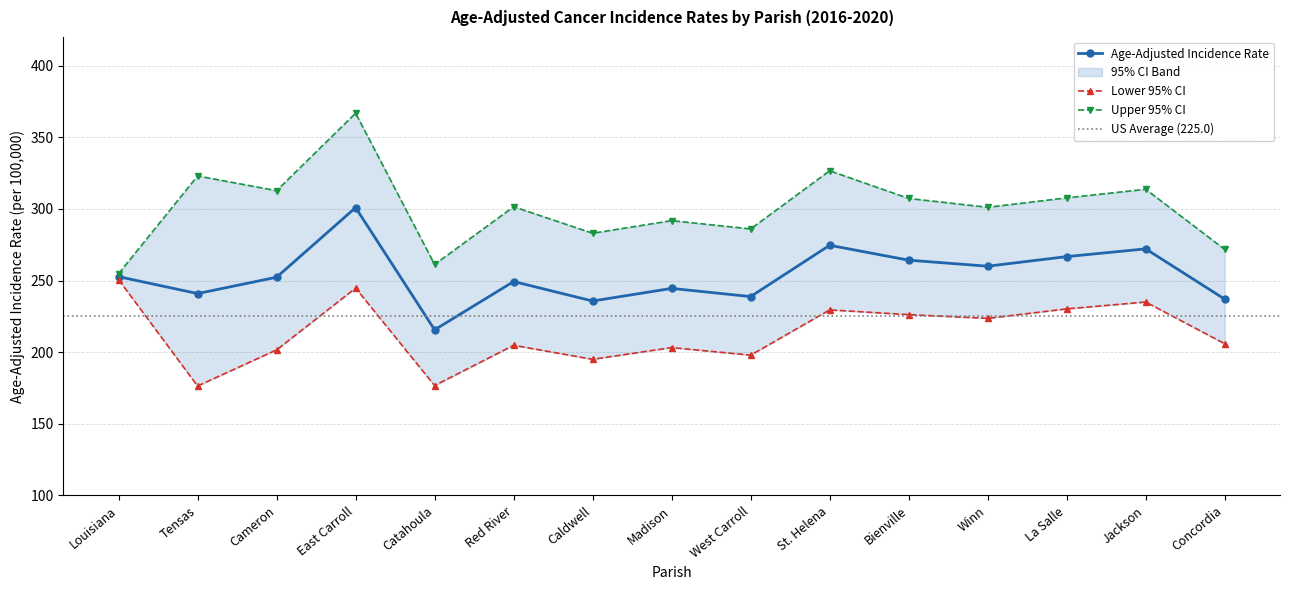

The Upper 95% CI series shows 474.1 at Madison. True or false?

False